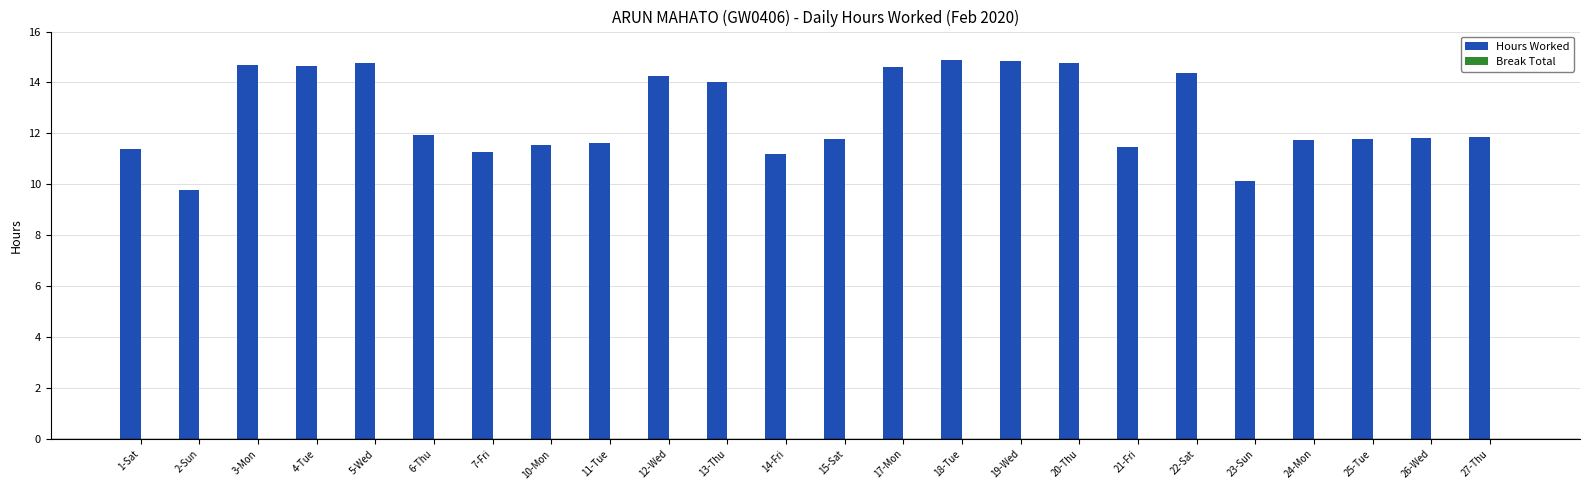

What position from the left is 5-Wed?

5